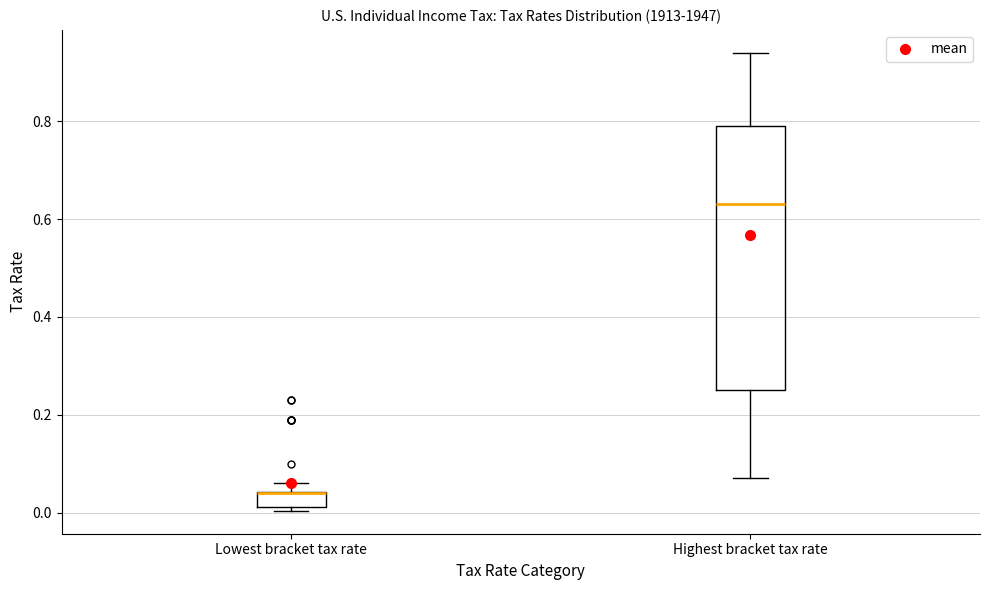

Comparing the boxes themselves (not the whiskers), which one is the tallest?

Highest bracket tax rate